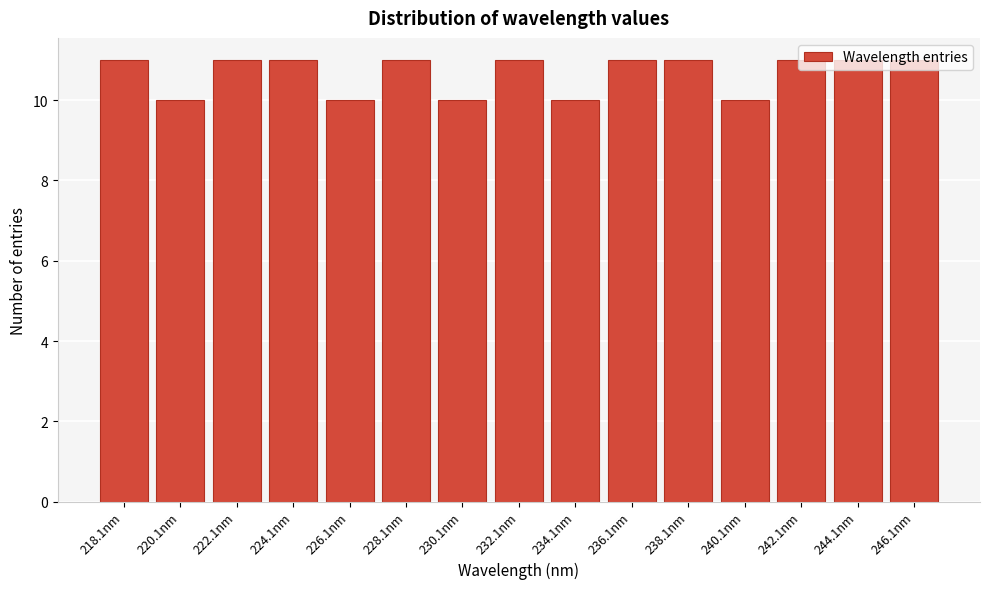

What is the maximum value shown in the chart?

11